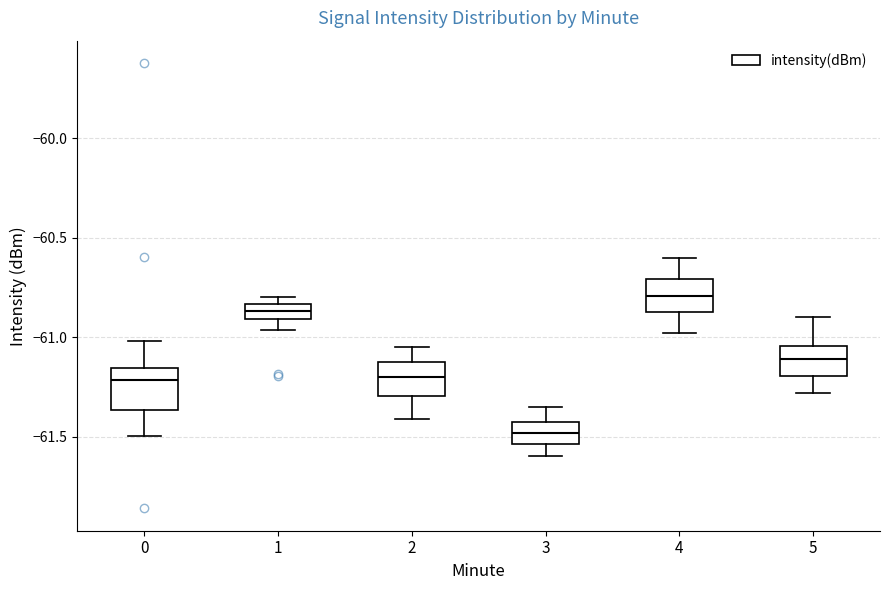

Which box's median line is the lowest?

3